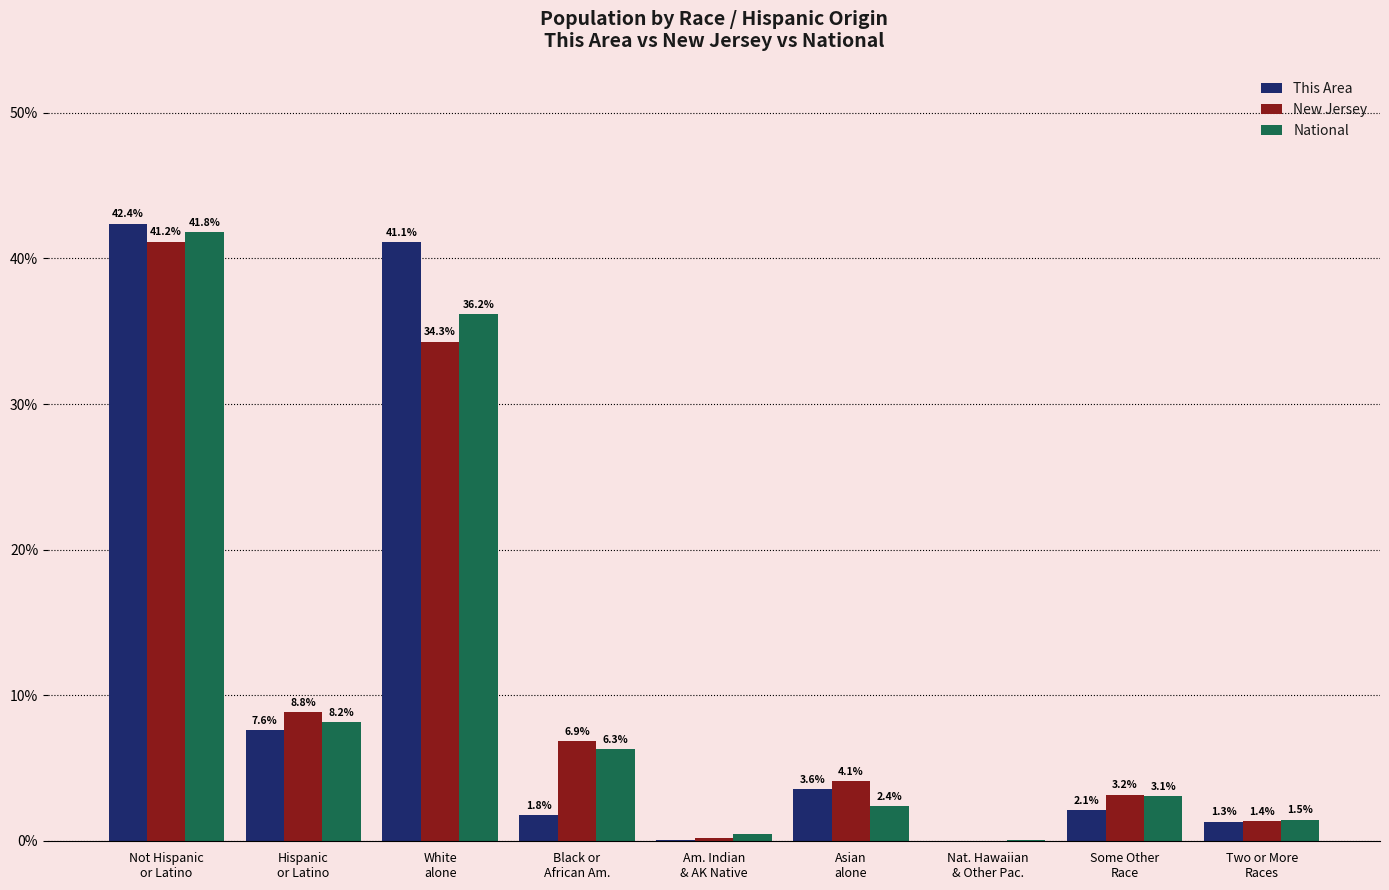

How many groups of bars are there?

9